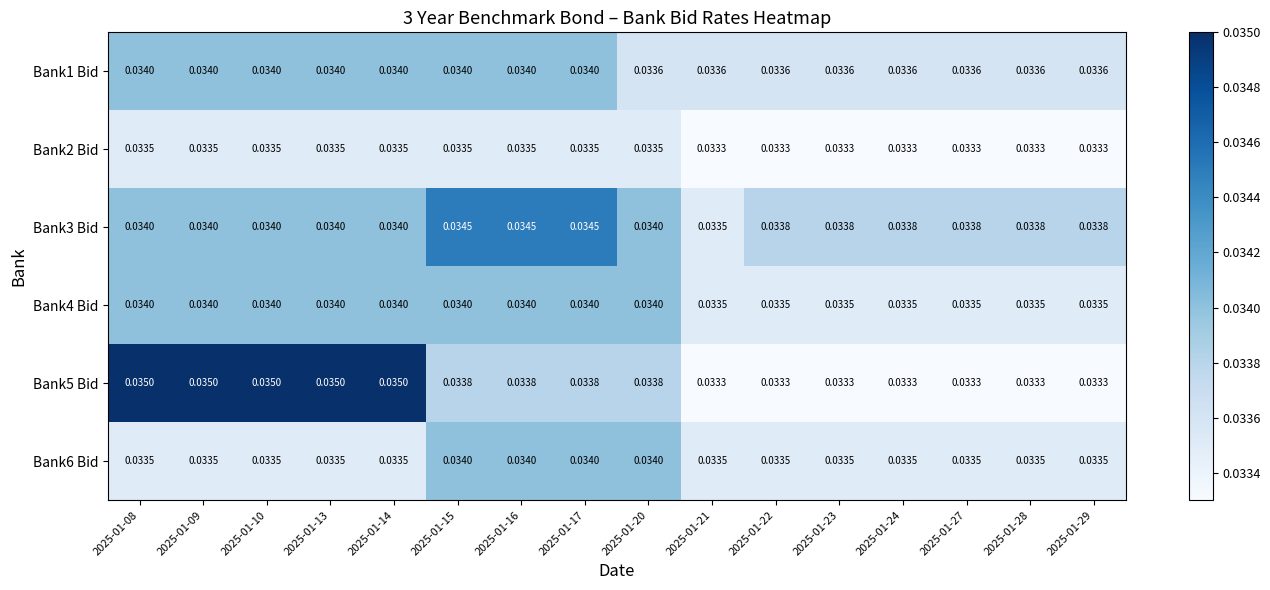

Is the value of Bank6 Bid at 2025-01-21 greater than the value of Bank5 Bid at 2025-01-17?

No